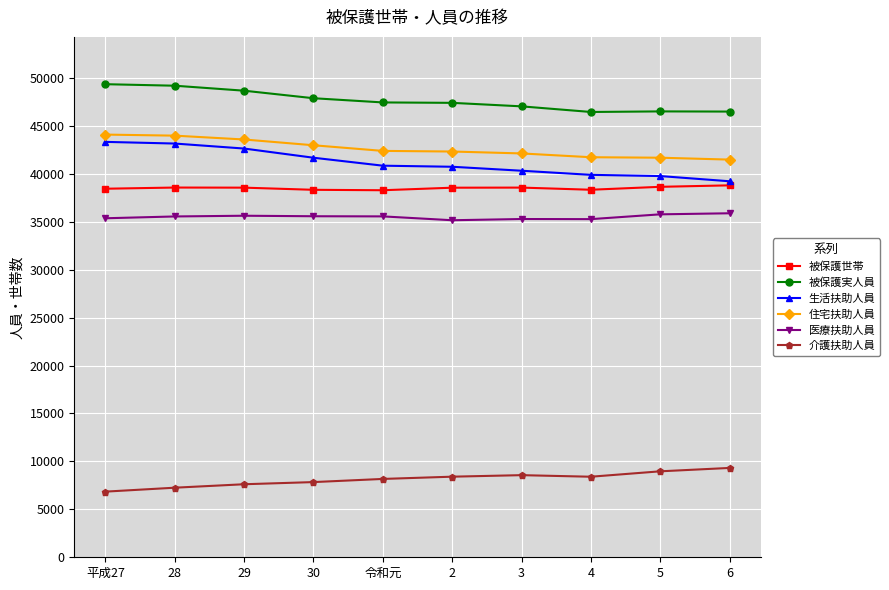

What is the label of the 1st point from the right?

6